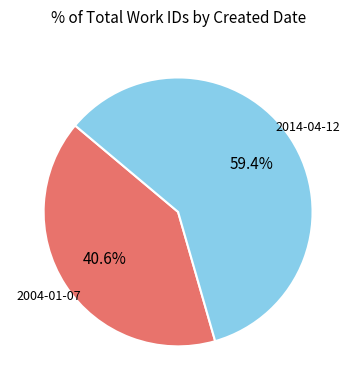

Rank the categories by value from highest to lowest.

2014-04-12, 2004-01-07